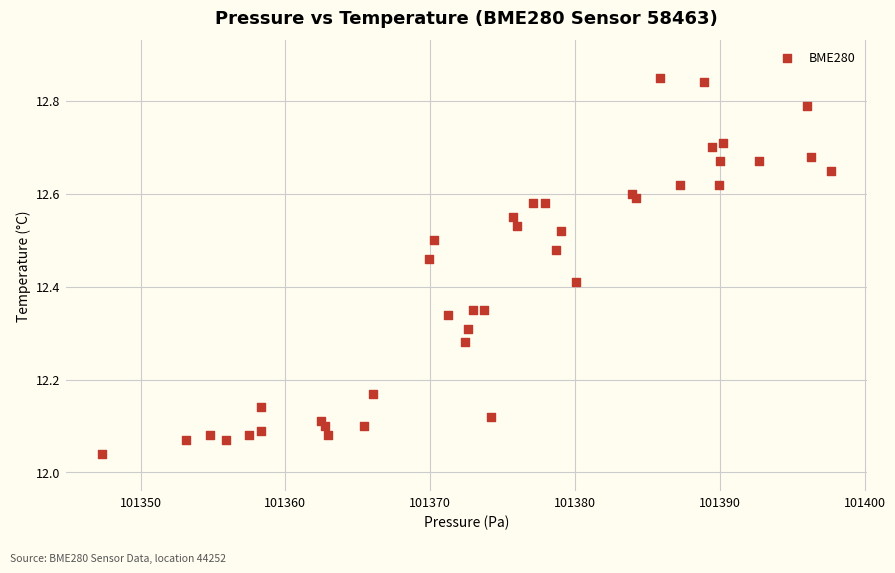

What is the range of Y values (max minus min)?

0.8